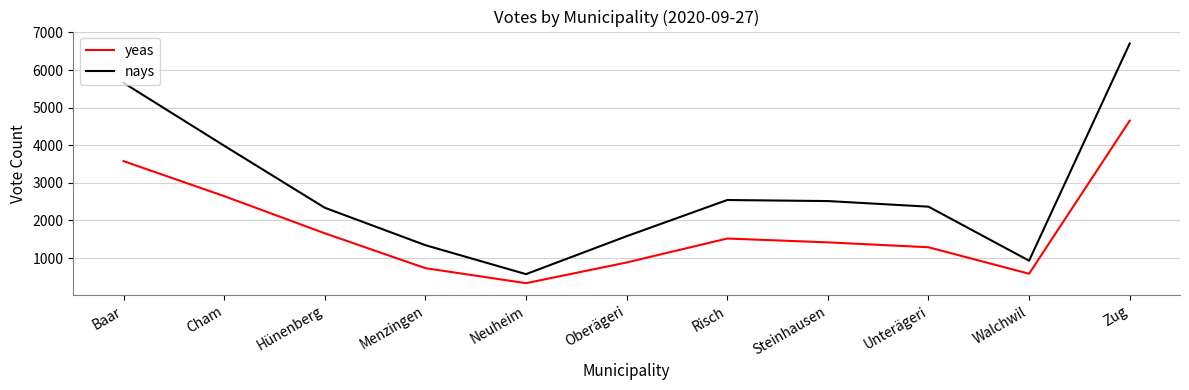

How many lines are shown in the chart?

2